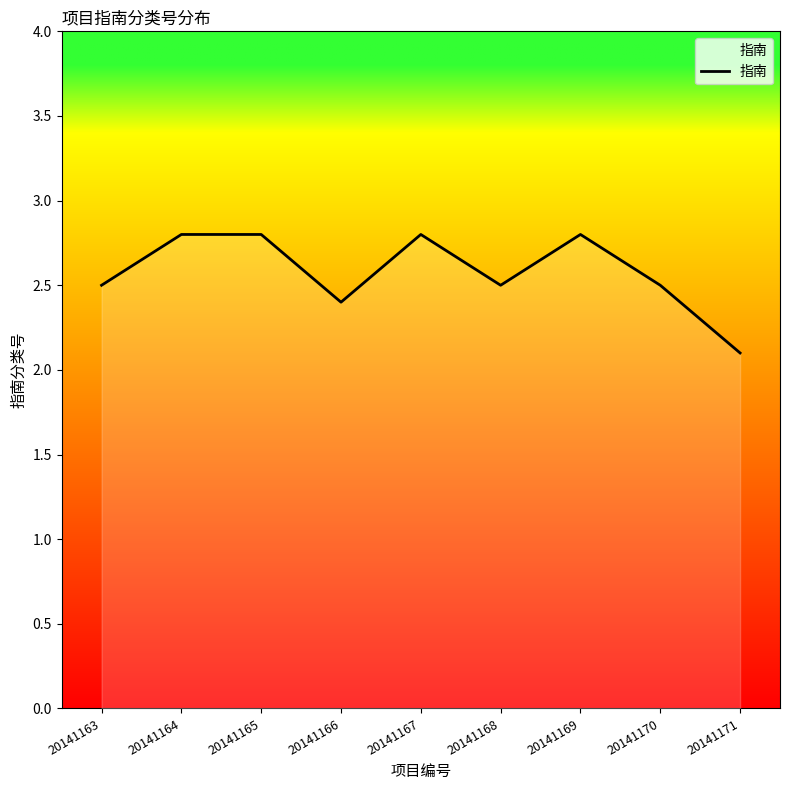

Where is the data nearest to the value 2?

20141171